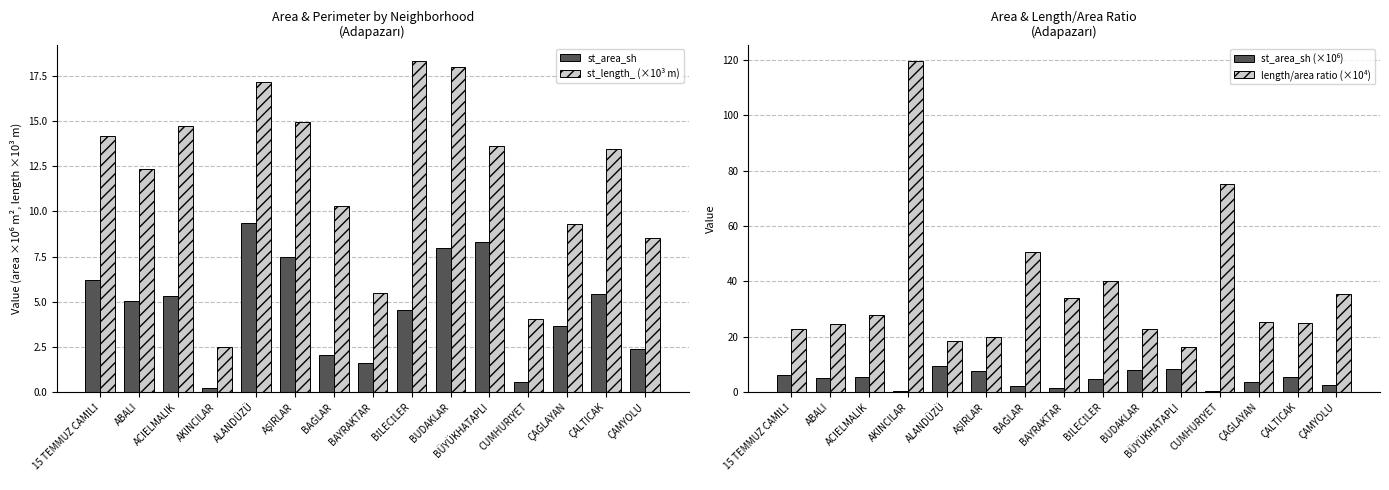

Reading left to right, list all the values displayed in this chart.

st_area_sh: 6.2	5.0	5.3	0.2	9.4	7.5	2.0	1.6	4.6	8.0	8.3	0.5	3.7	5.4	2.4
st_length_ (×10³ m): 14.2	12.3	14.7	2.5	17.2	15.0	10.3	5.5	18.3	18.0	13.6	4.0	9.3	13.4	8.5
st_area_sh (×10⁶): 6.2	5.0	5.3	0.2	9.4	7.5	2.0	1.6	4.6	8.0	8.3	0.5	3.7	5.4	2.4
length/area ratio (×10⁴): 22.8	24.6	27.7	119.5	18.3	20.0	50.8	33.8	40.2	22.6	16.3	75.0	25.4	24.8	35.5